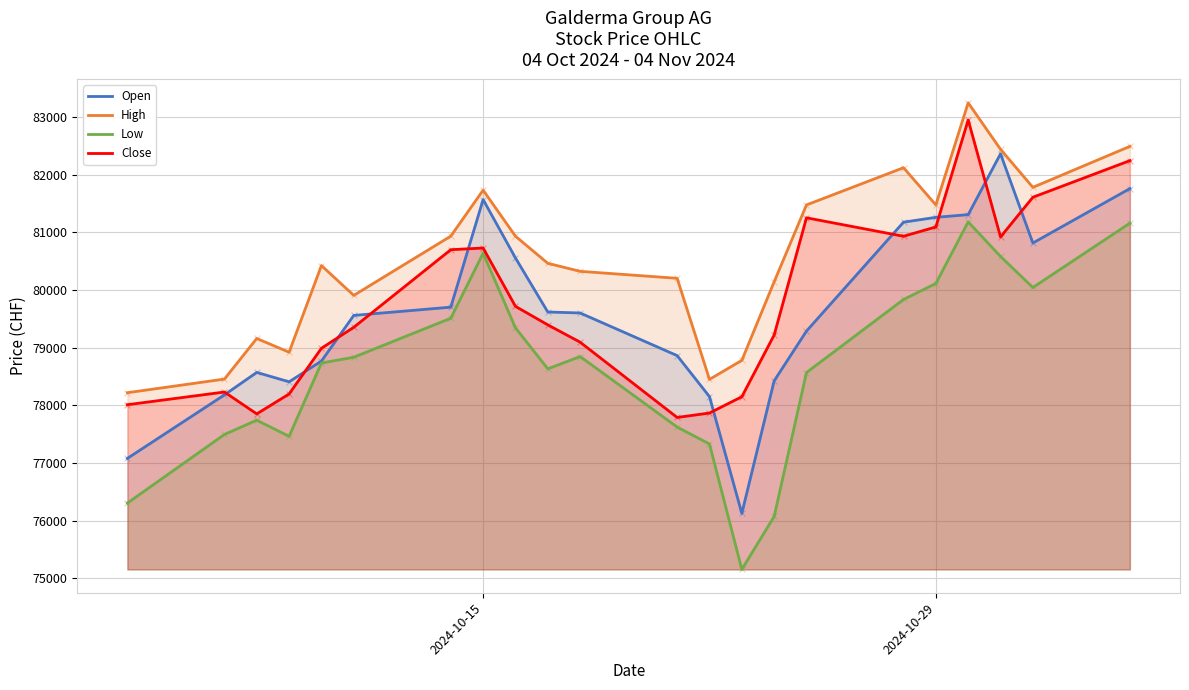

Which series reaches the maximum Y coordinate?

High